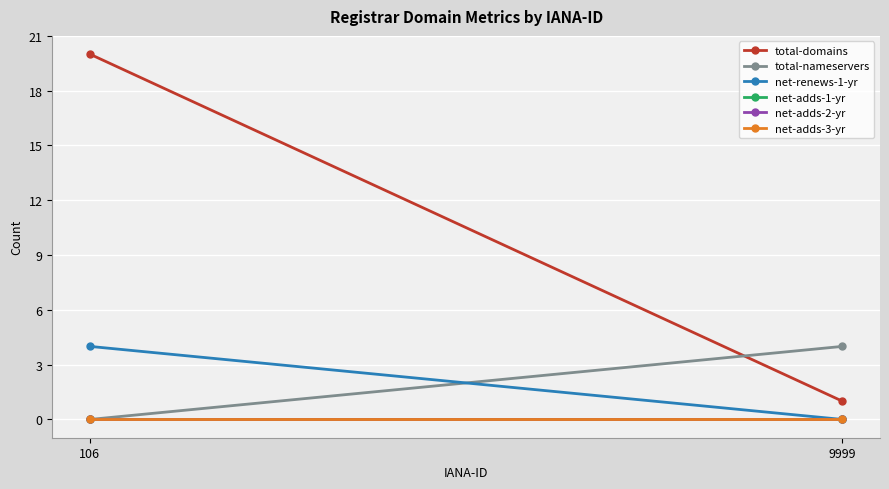

Which category has the lowest value across all series?

106